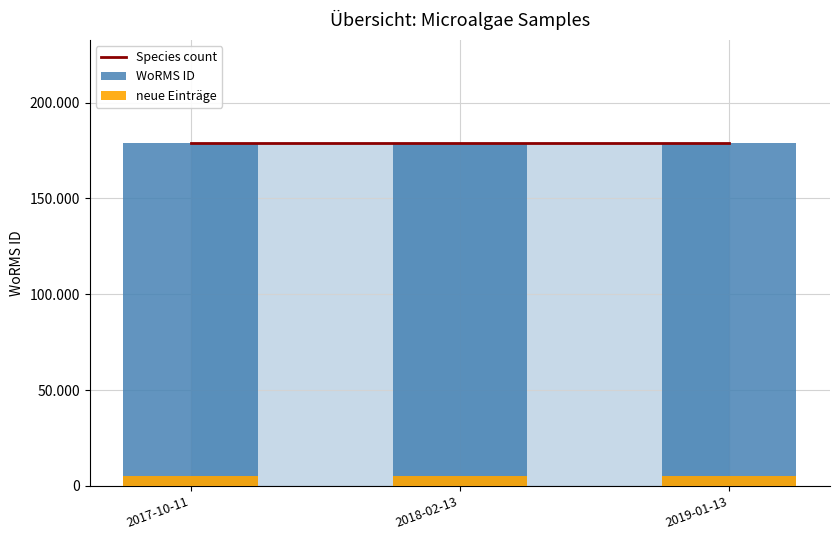

What is the total value across all series at 2019-01-13?

362892